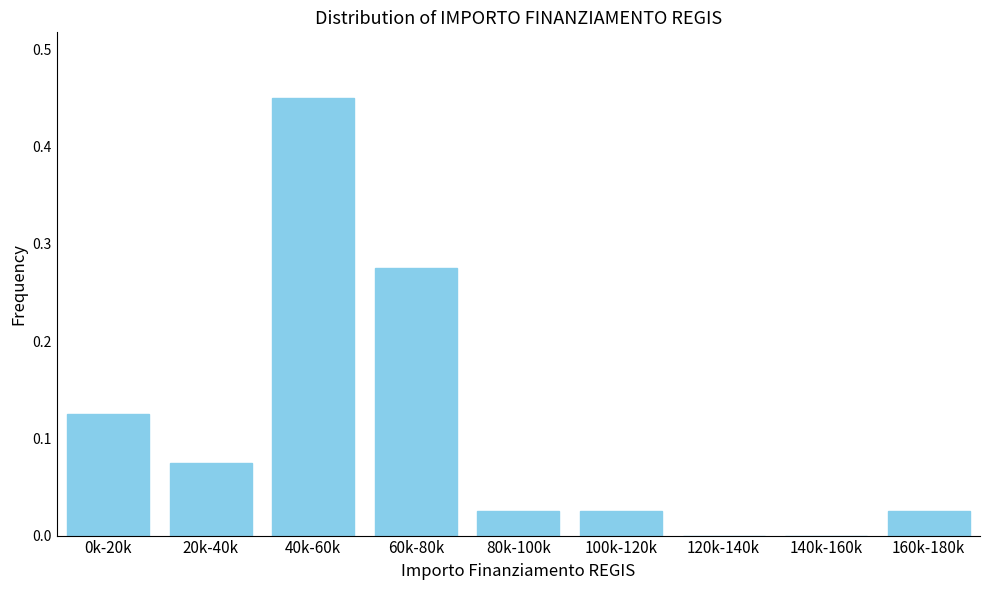

The chart shows a value of 0.0 at 140k-160k. True or false?

True